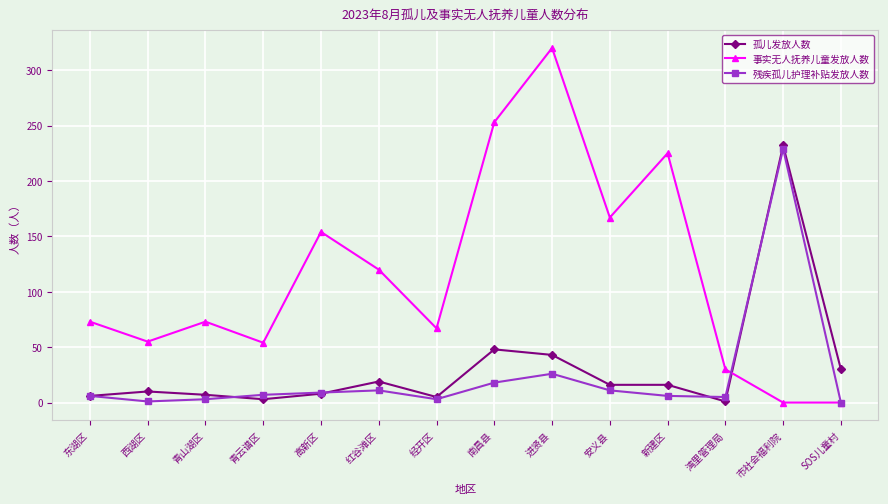

Where is the first local minimum for 事实无人抚养儿童发放人数?

西湖区